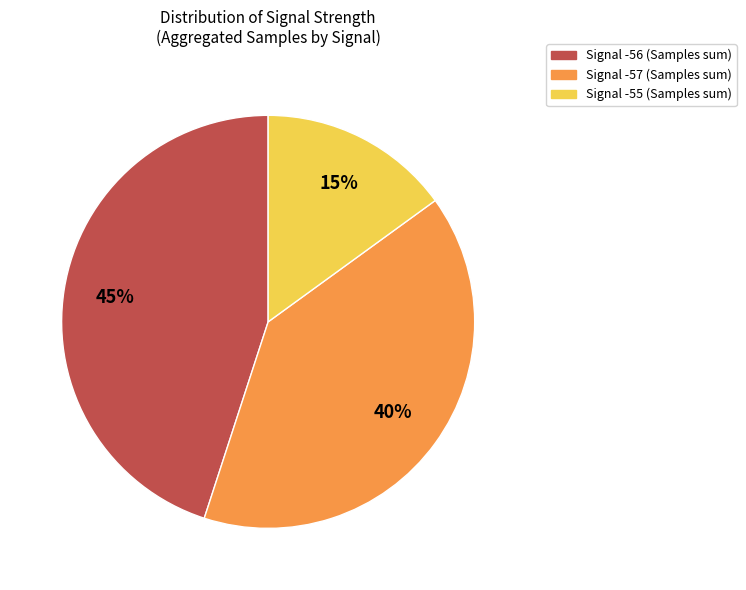

How many slices are in this pie chart?

3